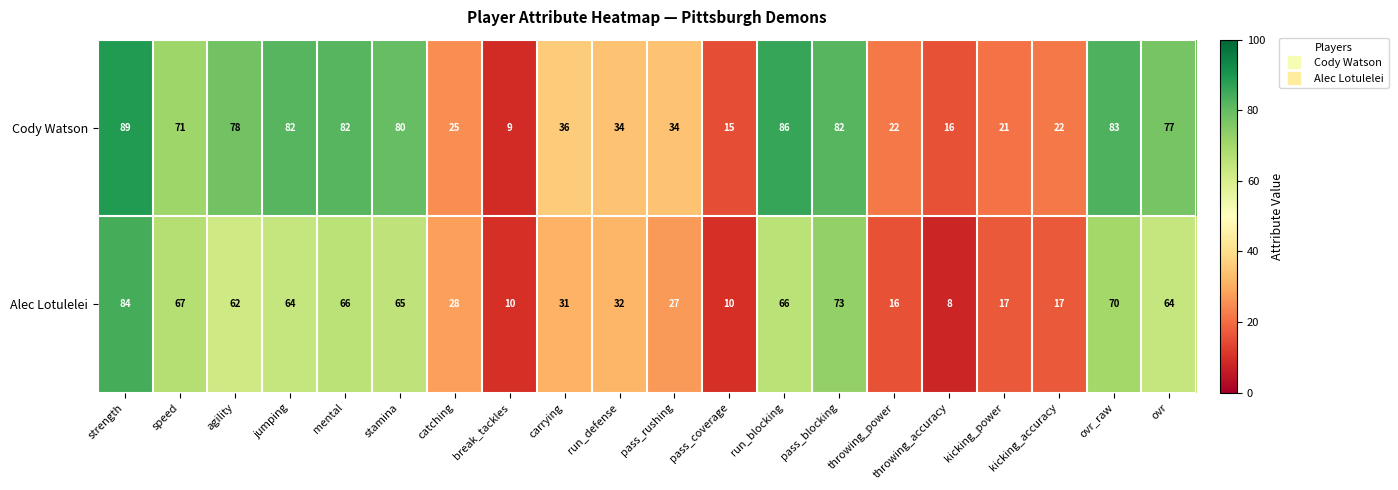

The value of Cody Watson at throwing_accuracy is 16. True or false?

True